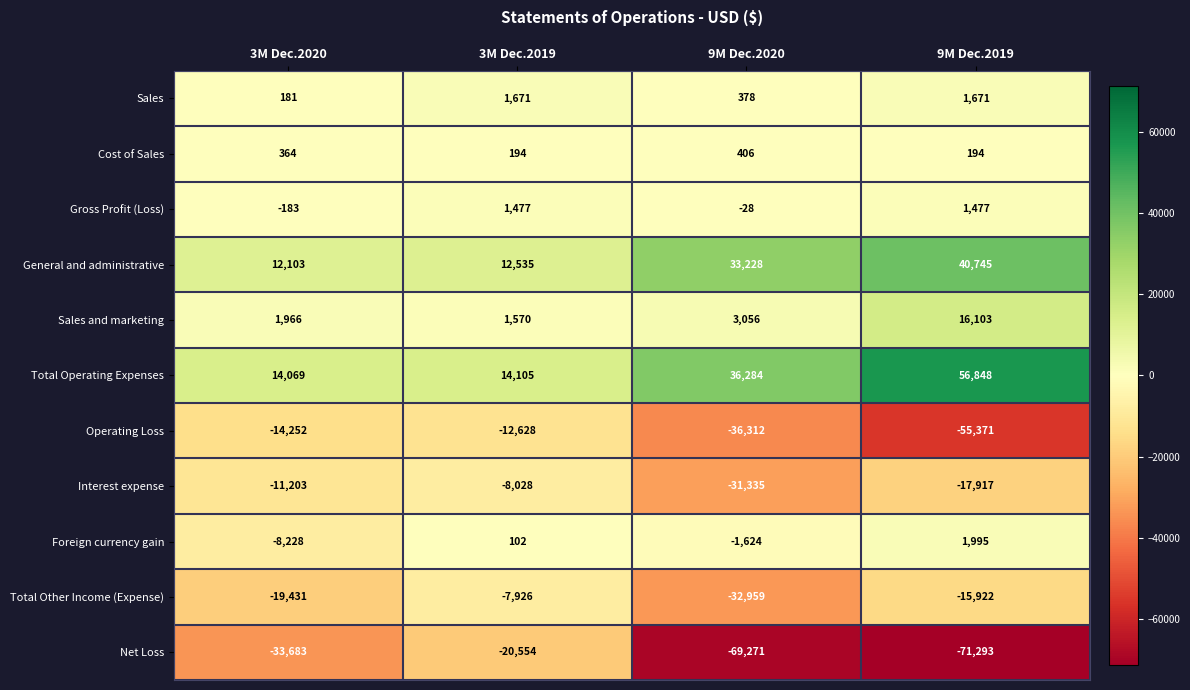

The value of Sales at 3M Dec.2020 is 306. True or false?

False